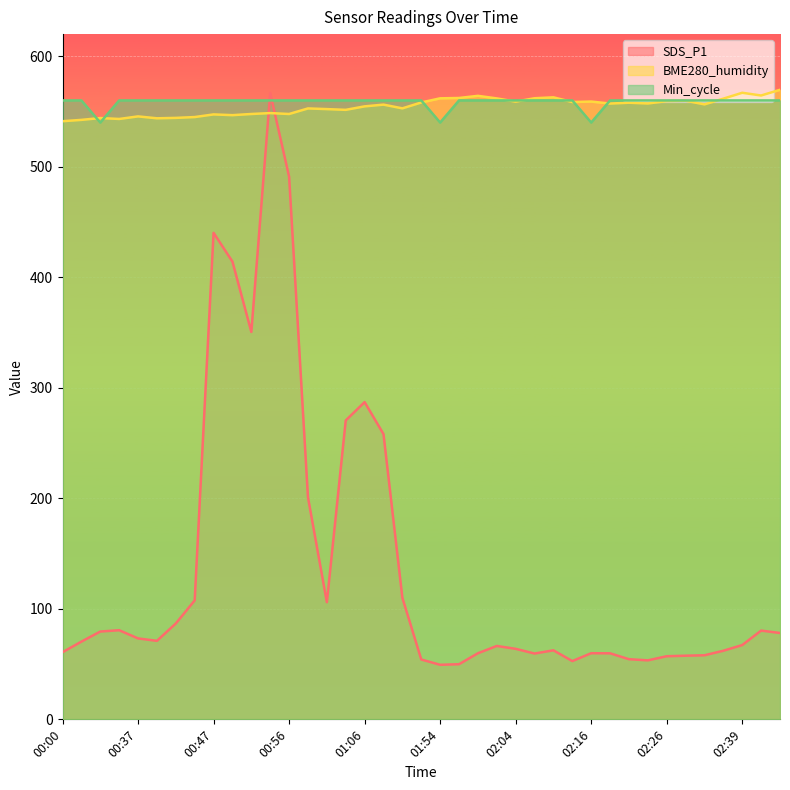

Reading left to right, transcribe all the data shown in this chart.

SDS_P1: 00:00=60.8	00:02=70.3	00:05=79.5	00:13=80.6	00:37=73.2	00:39=71.0	00:42=86.7	00:44=107.6	00:47=440.2	00:49=414.1	00:52=350.5	00:54=566.6	00:56=491.0	00:59=200.8	01:01=106.0	01:04=270.5	01:06=287.0	01:09=258.1	01:11=110.0	01:43=54.1	01:54=49.4	01:56=49.9	01:59=59.8	02:01=66.4	02:04=63.8	02:06=59.5	02:09=62.5	02:11=52.7	02:16=59.8	02:19=59.8	02:21=54.4	02:24=53.4	02:26=57.1	02:29=57.6	02:31=58.0	02:34=62.1	02:39=67.2	02:42=80.3	02:47=78.1
BME280_humidity: 00:00=541.2	00:02=542.4	00:05=544.1	00:13=543.2	00:37=545.5	00:39=543.8	00:42=544.2	00:44=544.9	00:47=547.4	00:49=546.7	00:52=547.7	00:54=548.5	00:56=547.7	00:59=552.8	01:01=552.2	01:04=551.5	01:06=554.6	01:09=556.2	01:11=552.8	01:43=558.1	01:54=561.9	01:56=562.2	01:59=564.1	02:01=561.8	02:04=558.9	02:06=562.0	02:09=562.8	02:11=558.5	02:16=559.0	02:19=557.2	02:21=557.9	02:24=557.2	02:26=559.4	02:29=559.7	02:31=556.4	02:34=561.6	02:39=566.9	02:42=564.5	02:47=569.6
Min_cycle: 00:00=560.0	00:02=560.0	00:05=540.0	00:13=560.0	00:37=560.0	00:39=560.0	00:42=560.0	00:44=560.0	00:47=560.0	00:49=560.0	00:52=560.0	00:54=560.0	00:56=560.0	00:59=560.0	01:01=560.0	01:04=560.0	01:06=560.0	01:09=560.0	01:11=560.0	01:43=560.0	01:54=540.0	01:56=560.0	01:59=560.0	02:01=560.0	02:04=560.0	02:06=560.0	02:09=560.0	02:11=560.0	02:16=540.0	02:19=560.0	02:21=560.0	02:24=560.0	02:26=560.0	02:29=560.0	02:31=560.0	02:34=560.0	02:39=560.0	02:42=560.0	02:47=560.0